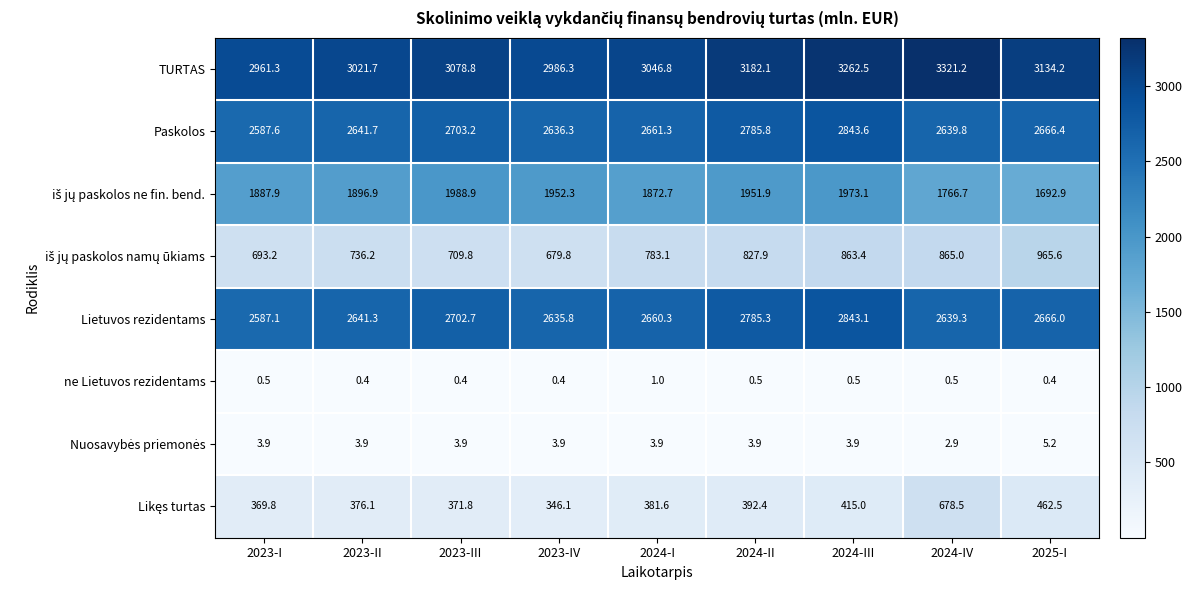

Read the ne Lietuvos rezidentams value at 2024-II.

0.5